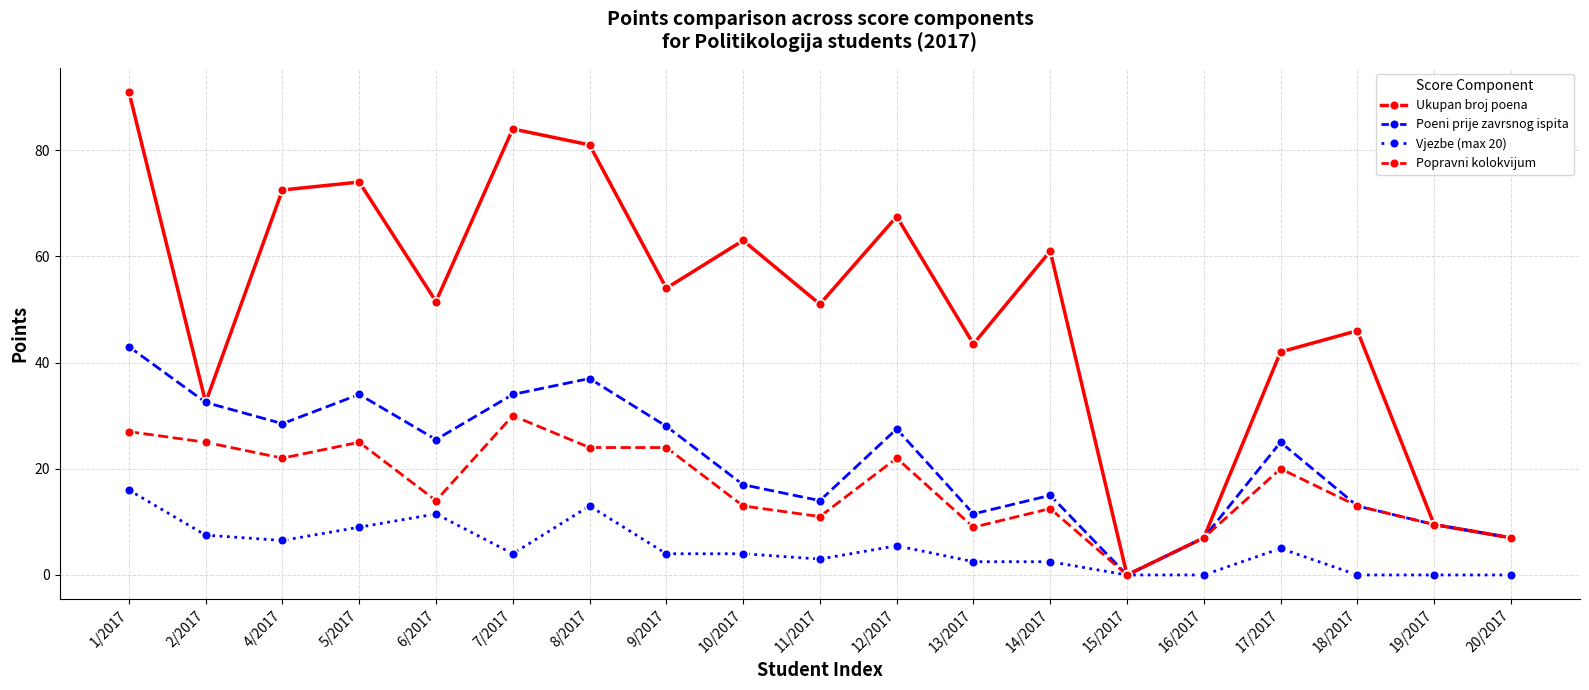

What are all the series names shown in the legend?

Ukupan broj poena, Poeni prije zavrsnog ispita, Vjezbe (max 20), Popravni kolokvijum